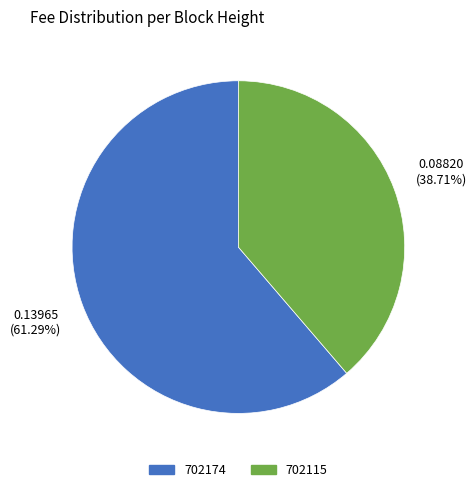

Combined, what portion of the pie is 702115 and 702174?

100.0%